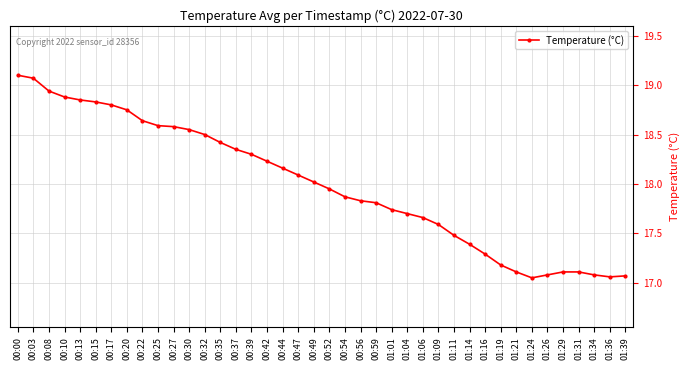

Between 00:39 and 00:03, which is larger?

00:03